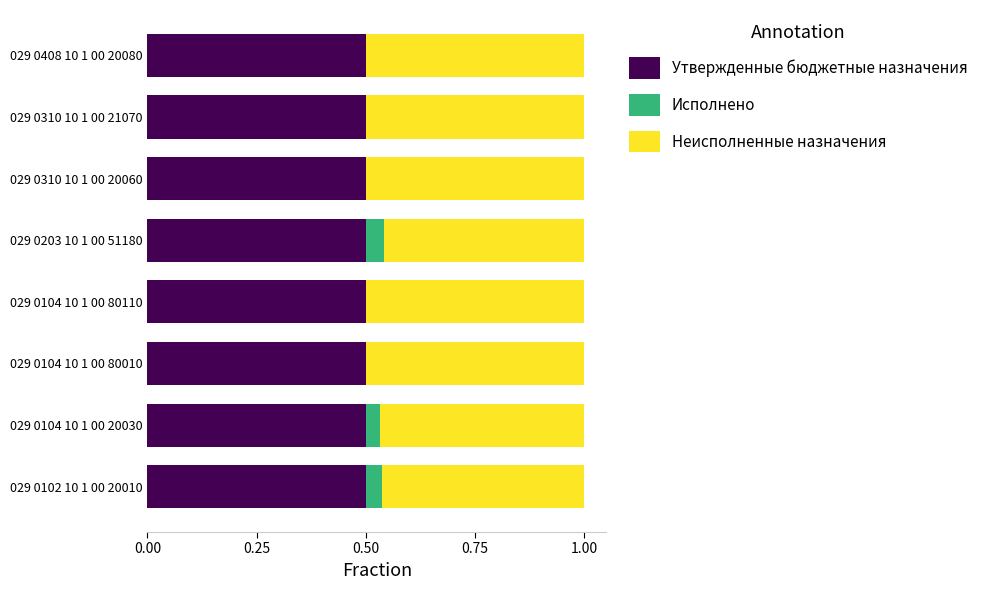

What are all the series names shown in the legend?

Утвержденные бюджетные назначения, Исполнено, Неисполненные назначения